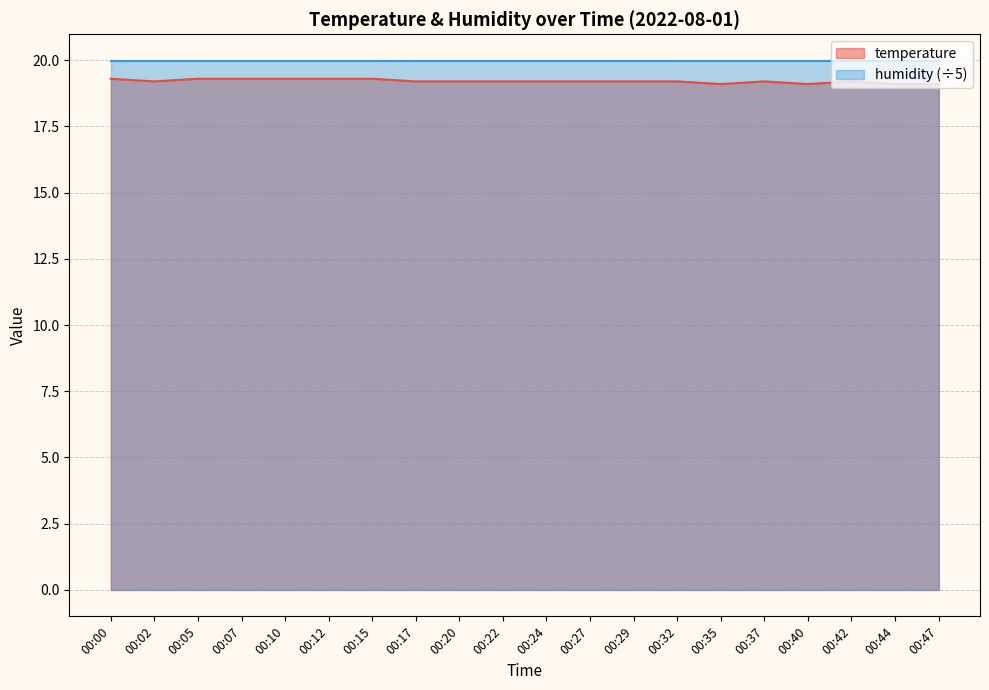

At which category does the data reach its first local valley?

00:02